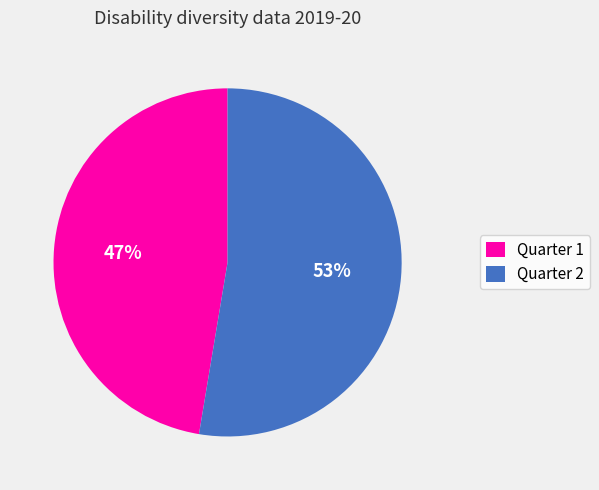

Is it true that Quarter 1 is 47% of the pie?

True